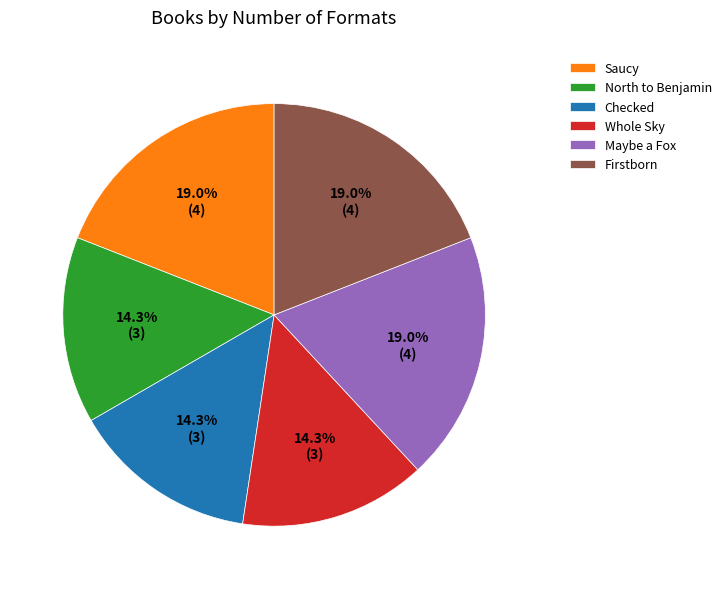

How many segments does this pie chart have?

6